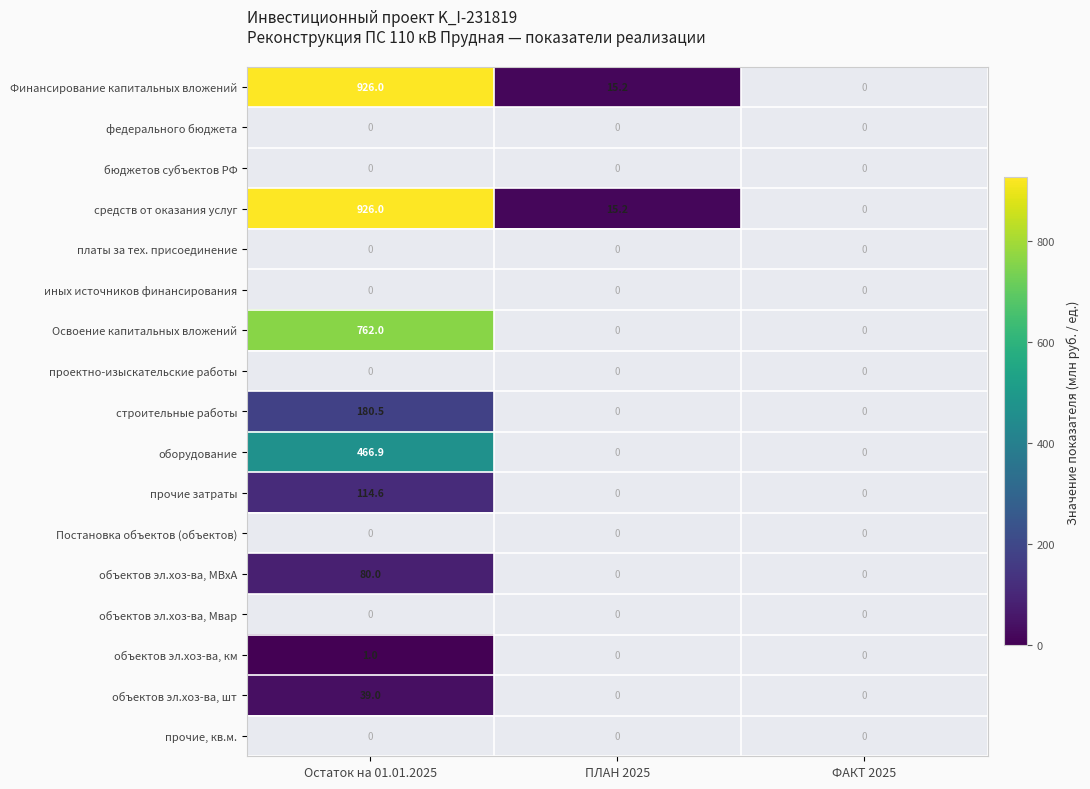

Is it true that Финансирование капитальных вложений equals 926.0 at Остаток на 01.01.2025?

True